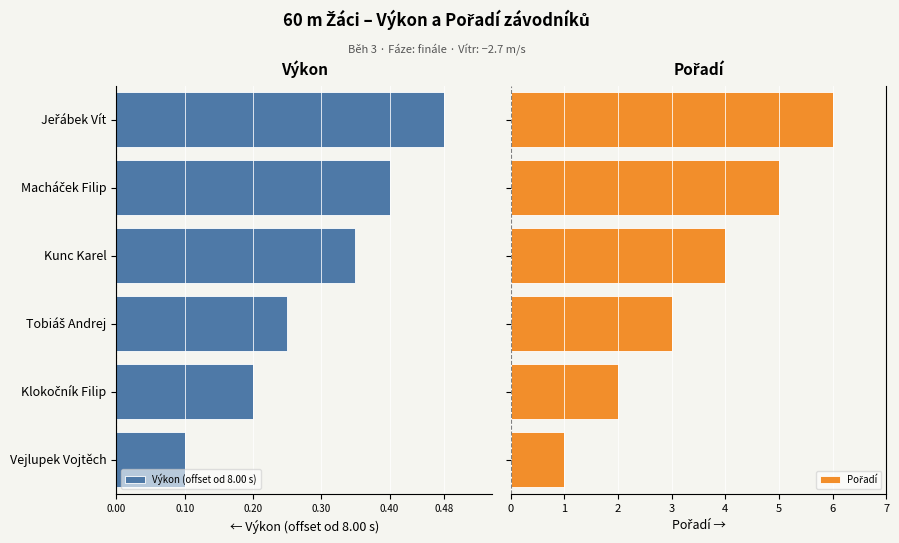

List the series in order of their overall mean, highest first.

Pořadí, Výkon (offset od 8.00 s)